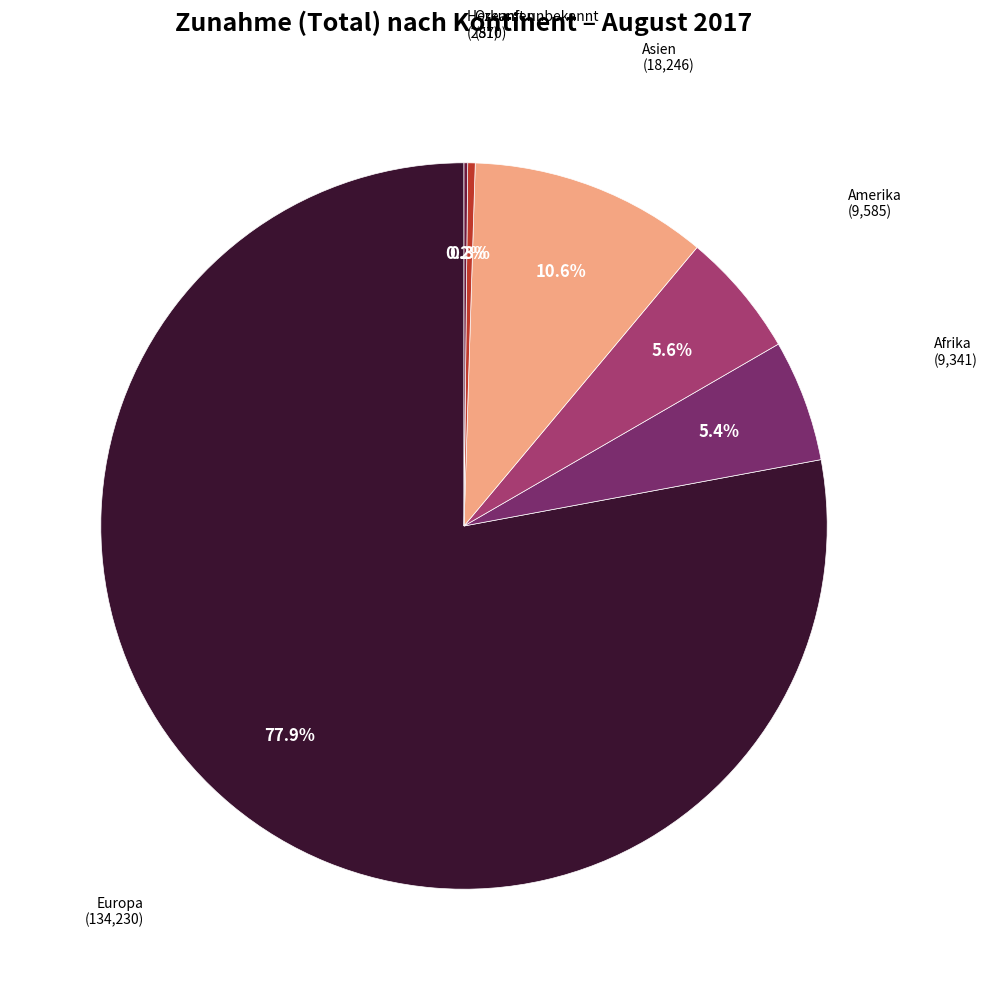

Does any single category account for the majority?

Yes